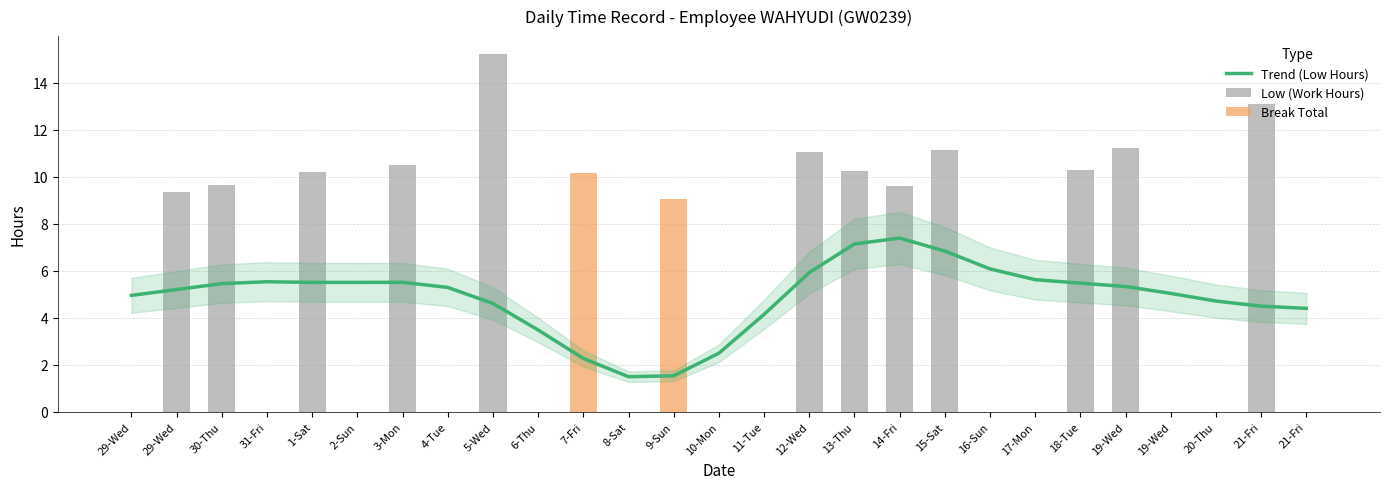

How many data points does each series have?

27